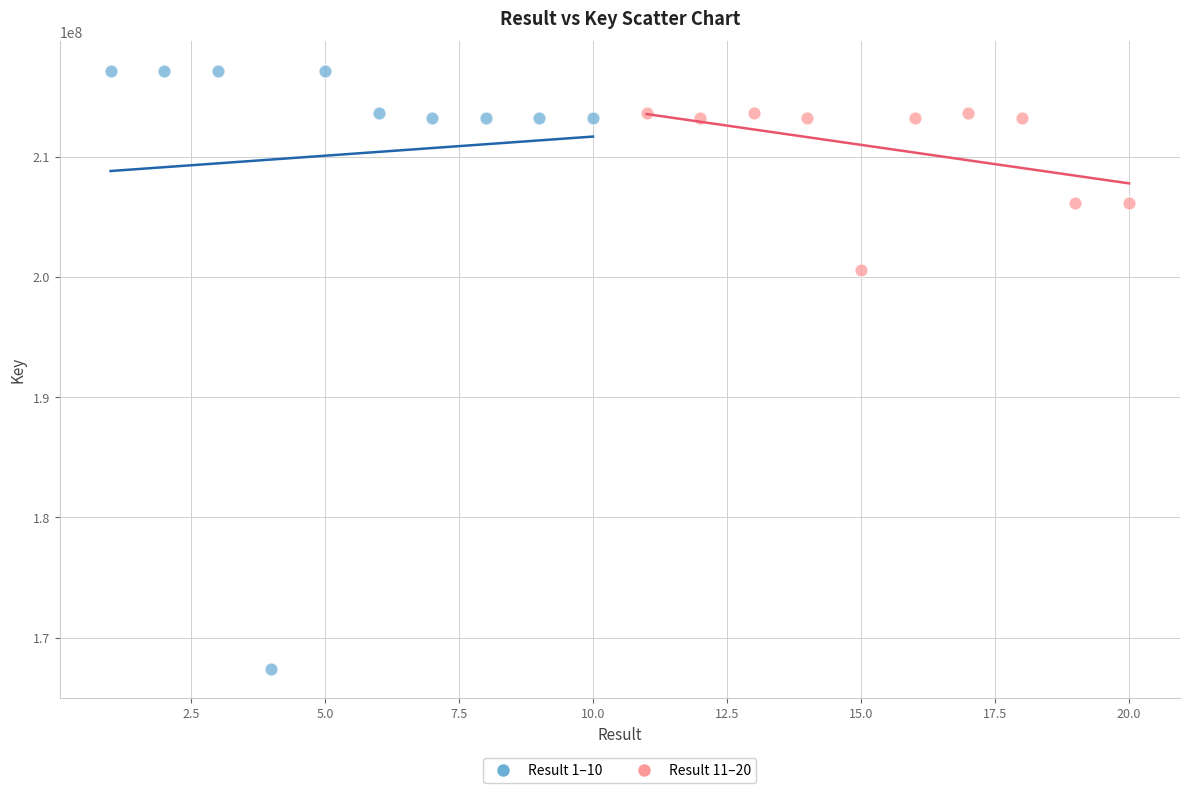

What are all the series names shown in the legend?

Result 1–10, Result 11–20